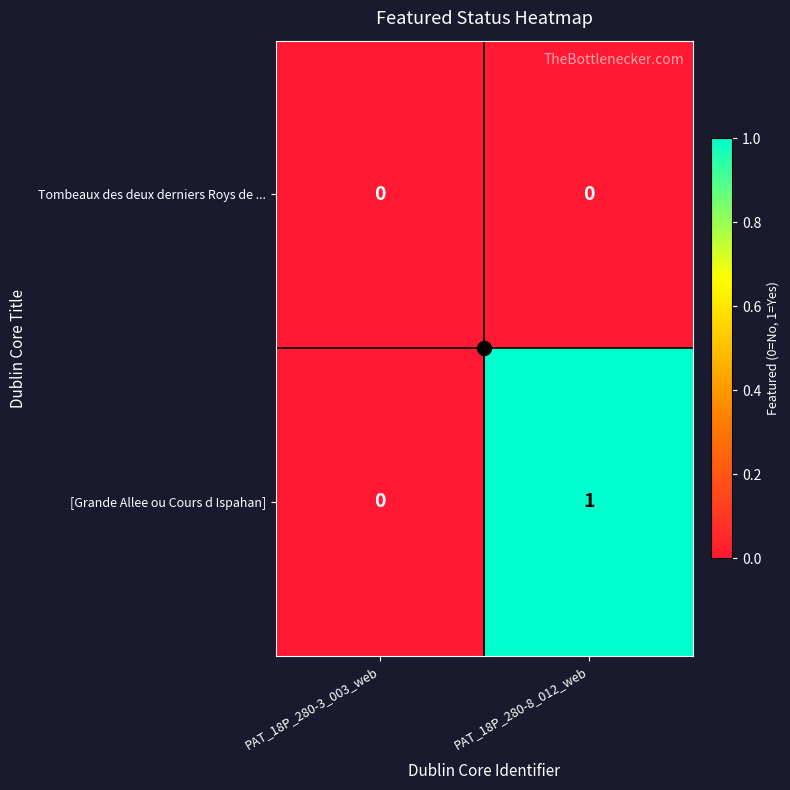

Which series has the largest total across all categories?

[Grande Allee ou Cours d Ispahan]